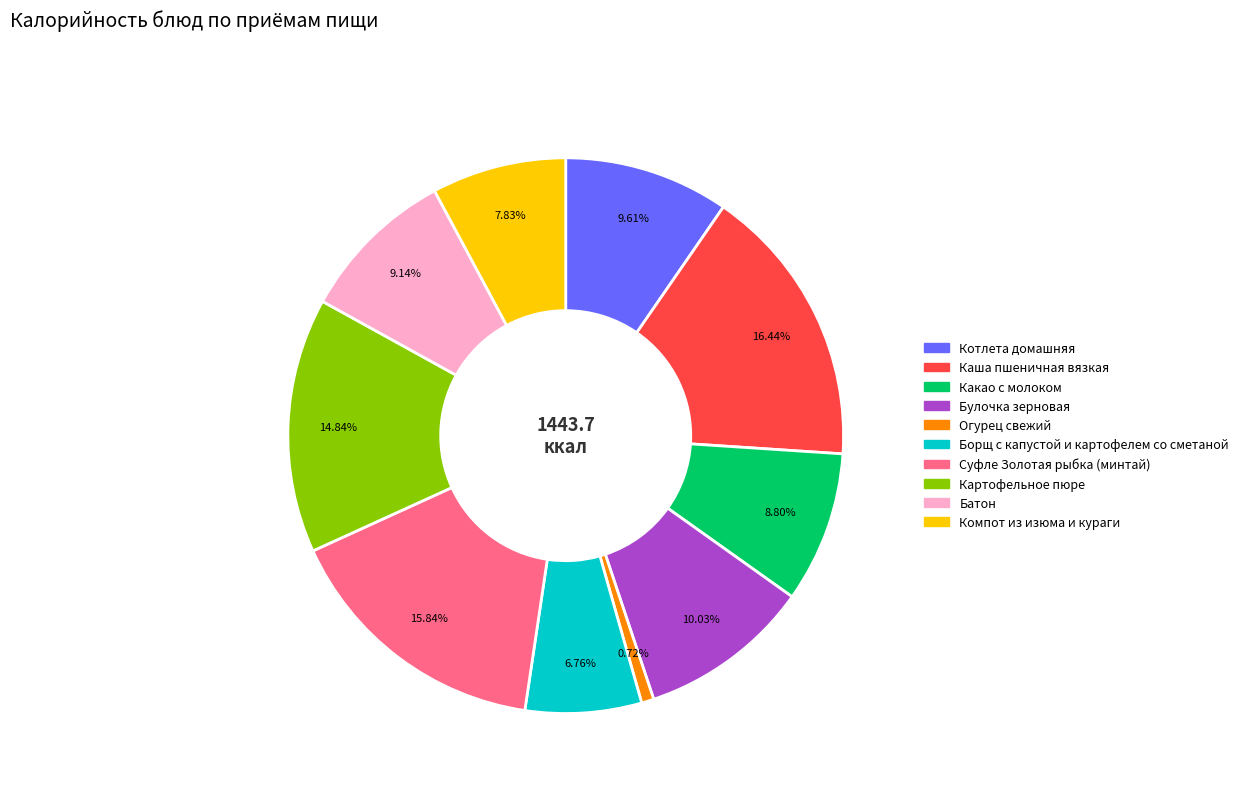

Is the sum of Каша пшеничная вязкая and Булочка зерновая greater than half?

No